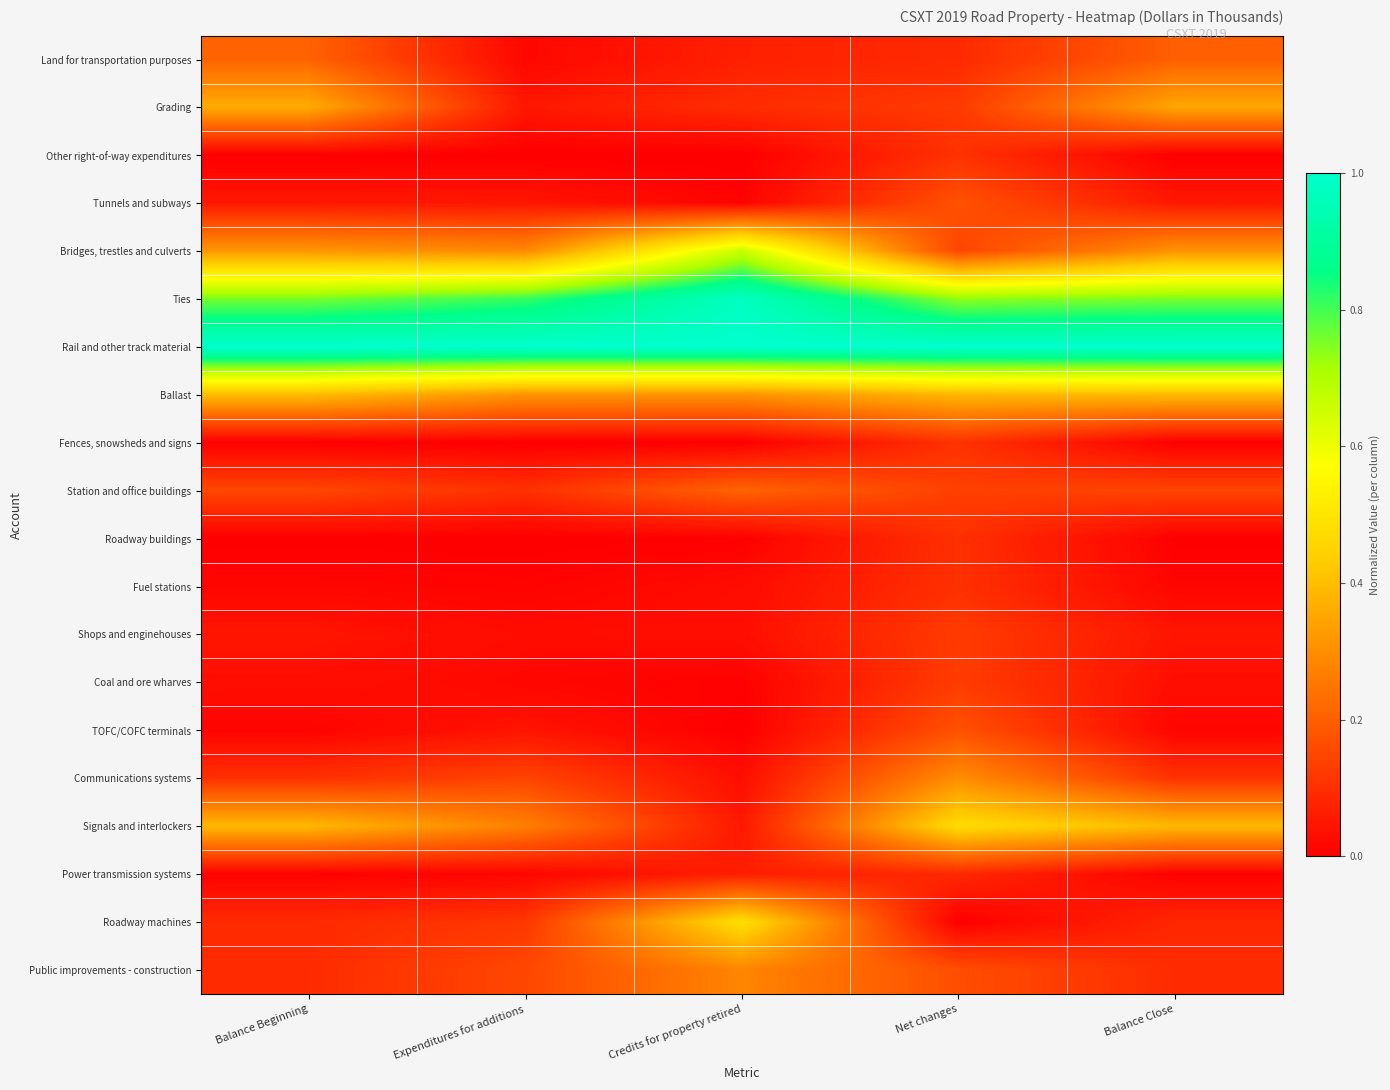

Reading right to left, extract all data points from this chart.

Land for transportation purposes: Balance Close=0.2	Net changes=0.1	Credits for property retired=0.1	Expenditures for additions=0.0	Balance Beginning=0.2
Grading: Balance Close=0.4	Net changes=0.1	Credits for property retired=0.1	Expenditures for additions=0.1	Balance Beginning=0.4
Other right-of-way expenditures: Balance Close=0.0	Net changes=0.1	Credits for property retired=0.0	Expenditures for additions=0.0	Balance Beginning=0.0
Tunnels and subways: Balance Close=0.1	Net changes=0.2	Credits for property retired=0.0	Expenditures for additions=0.0	Balance Beginning=0.1
Bridges, trestles and culverts: Balance Close=0.3	Net changes=0.1	Credits for property retired=0.7	Expenditures for additions=0.3	Balance Beginning=0.3
Ties: Balance Close=0.8	Net changes=0.7	Credits for property retired=1.0	Expenditures for additions=0.8	Balance Beginning=0.8
Rail and other track material: Balance Close=1.0	Net changes=1.0	Credits for property retired=1.0	Expenditures for additions=1.0	Balance Beginning=1.0
Ballast: Balance Close=0.4	Net changes=0.4	Credits for property retired=0.3	Expenditures for additions=0.3	Balance Beginning=0.4
Fences, snowsheds and signs: Balance Close=0.0	Net changes=0.1	Credits for property retired=0.0	Expenditures for additions=0.0	Balance Beginning=0.0
Station and office buildings: Balance Close=0.1	Net changes=0.1	Credits for property retired=0.2	Expenditures for additions=0.1	Balance Beginning=0.1
Roadway buildings: Balance Close=0.0	Net changes=0.1	Credits for property retired=0.0	Expenditures for additions=0.0	Balance Beginning=0.0
Fuel stations: Balance Close=0.0	Net changes=0.1	Credits for property retired=0.0	Expenditures for additions=0.0	Balance Beginning=0.0
Shops and enginehouses: Balance Close=0.0	Net changes=0.1	Credits for property retired=0.0	Expenditures for additions=0.0	Balance Beginning=0.0
Coal and ore wharves: Balance Close=0.0	Net changes=0.1	Credits for property retired=0.0	Expenditures for additions=0.0	Balance Beginning=0.0
TOFC/COFC terminals: Balance Close=0.0	Net changes=0.2	Credits for property retired=0.0	Expenditures for additions=0.0	Balance Beginning=0.0
Communications systems: Balance Close=0.1	Net changes=0.3	Credits for property retired=0.0	Expenditures for additions=0.1	Balance Beginning=0.1
Signals and interlockers: Balance Close=0.4	Net changes=0.5	Credits for property retired=0.1	Expenditures for additions=0.3	Balance Beginning=0.4
Power transmission systems: Balance Close=0.0	Net changes=0.1	Credits for property retired=0.1	Expenditures for additions=0.0	Balance Beginning=0.0
Roadway machines: Balance Close=0.1	Net changes=0.0	Credits for property retired=0.5	Expenditures for additions=0.1	Balance Beginning=0.1
Public improvements - construction: Balance Close=0.1	Net changes=0.2	Credits for property retired=0.3	Expenditures for additions=0.2	Balance Beginning=0.1